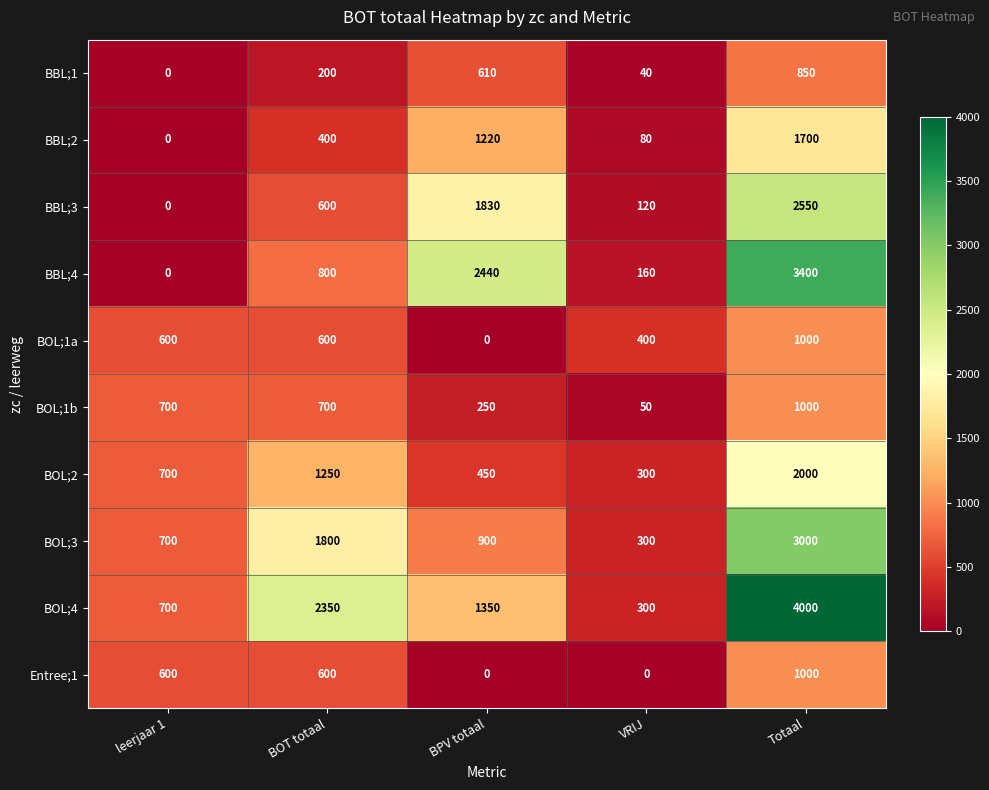

Which series has the largest total across all categories?

BOL;4